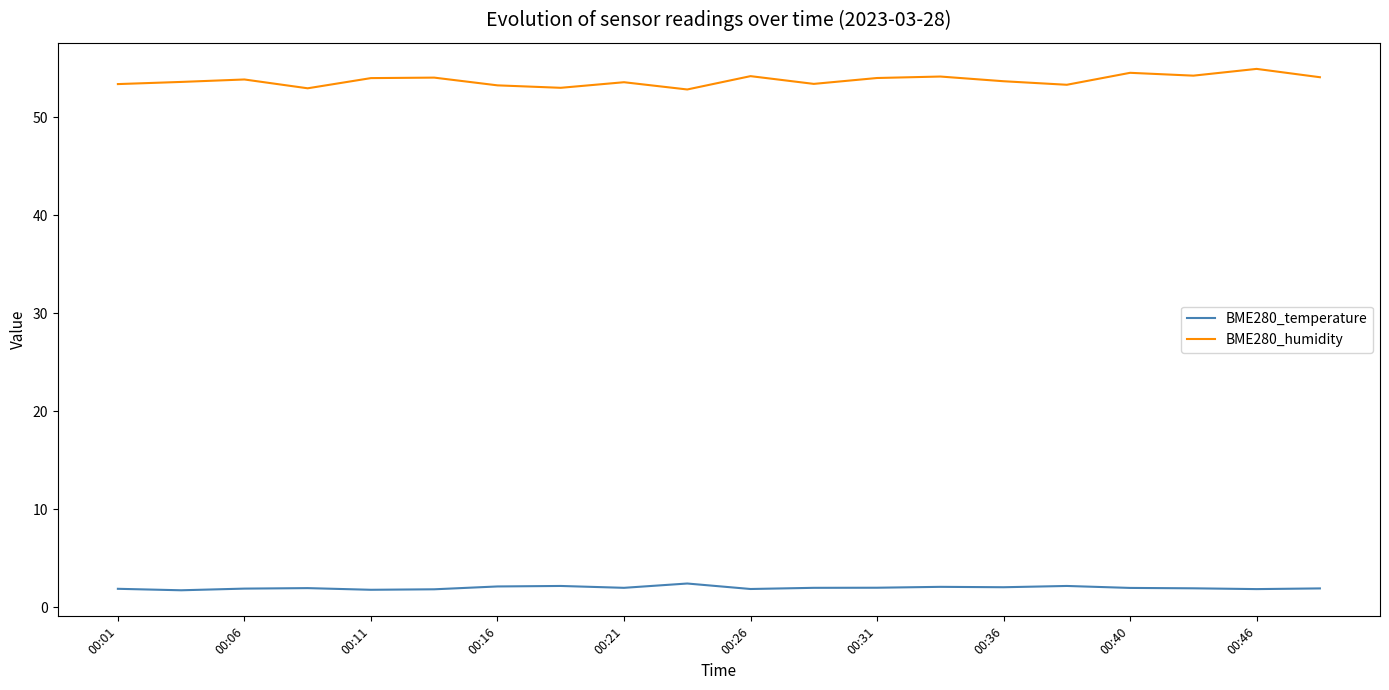

What is the difference between the second highest and minimum values in the BME280_humidity series?

1.7